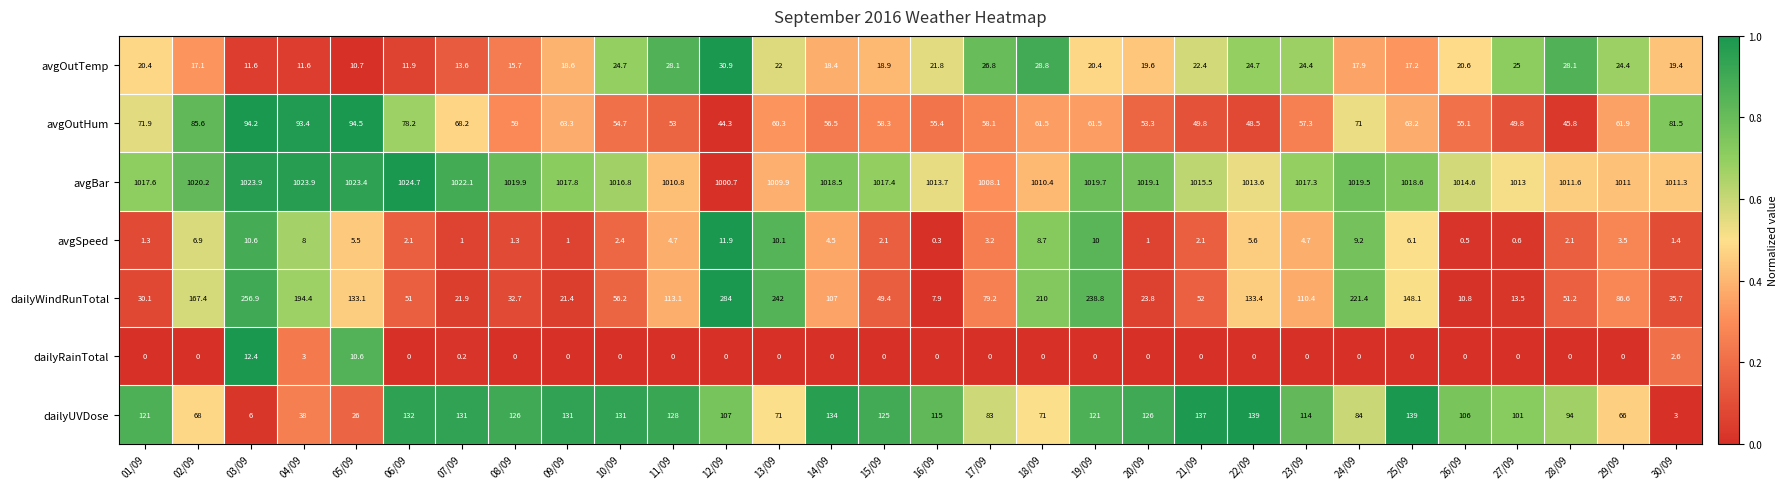

At 02/09, list the series in order from smallest to largest.

dailyRainTotal, avgSpeed, avgOutTemp, dailyUVDose, avgOutHum, dailyWindRunTotal, avgBar